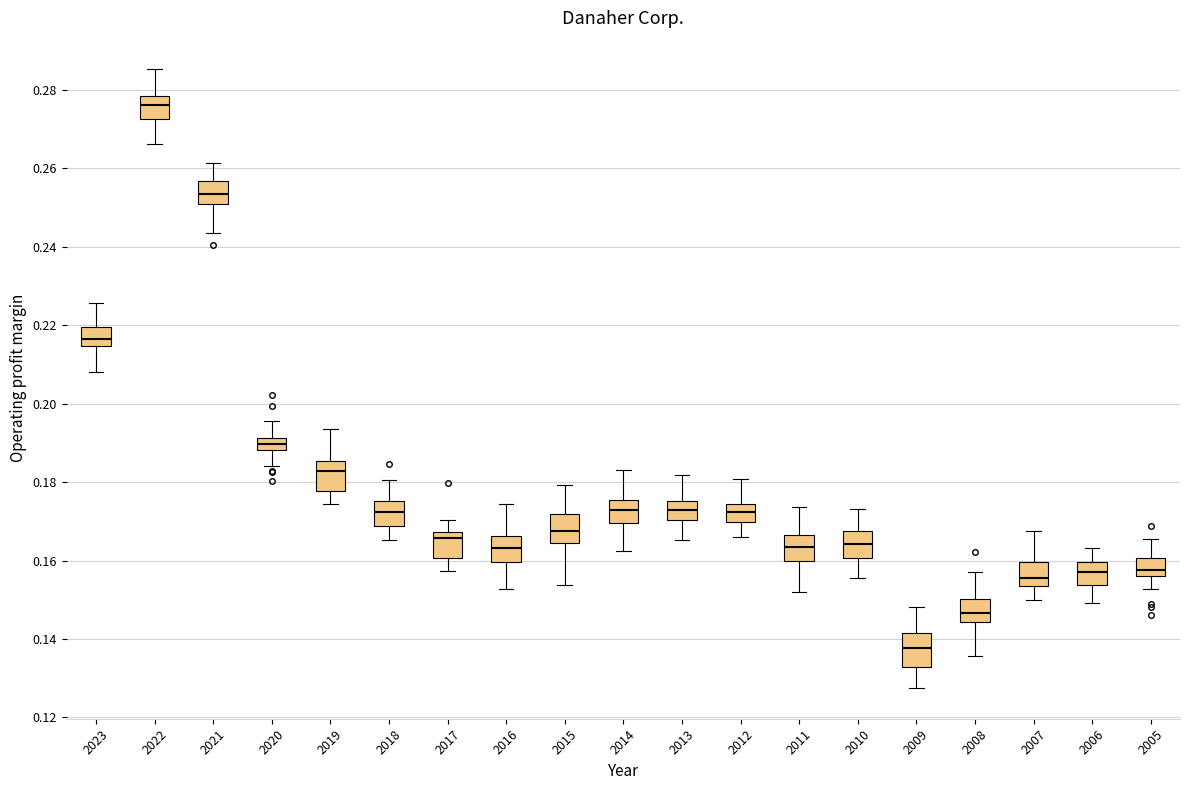

Where is the lower edge of the box at x = 2008 on the y-axis? The values are not printed on the chart, so give them approximately, as read against the axis.

0.144